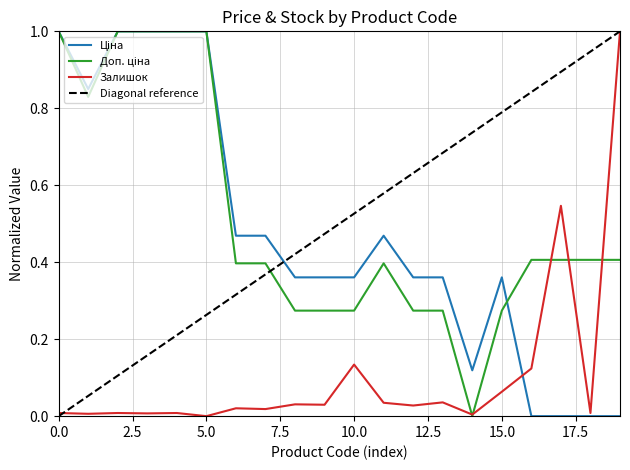

How many lines are shown in the chart?

3